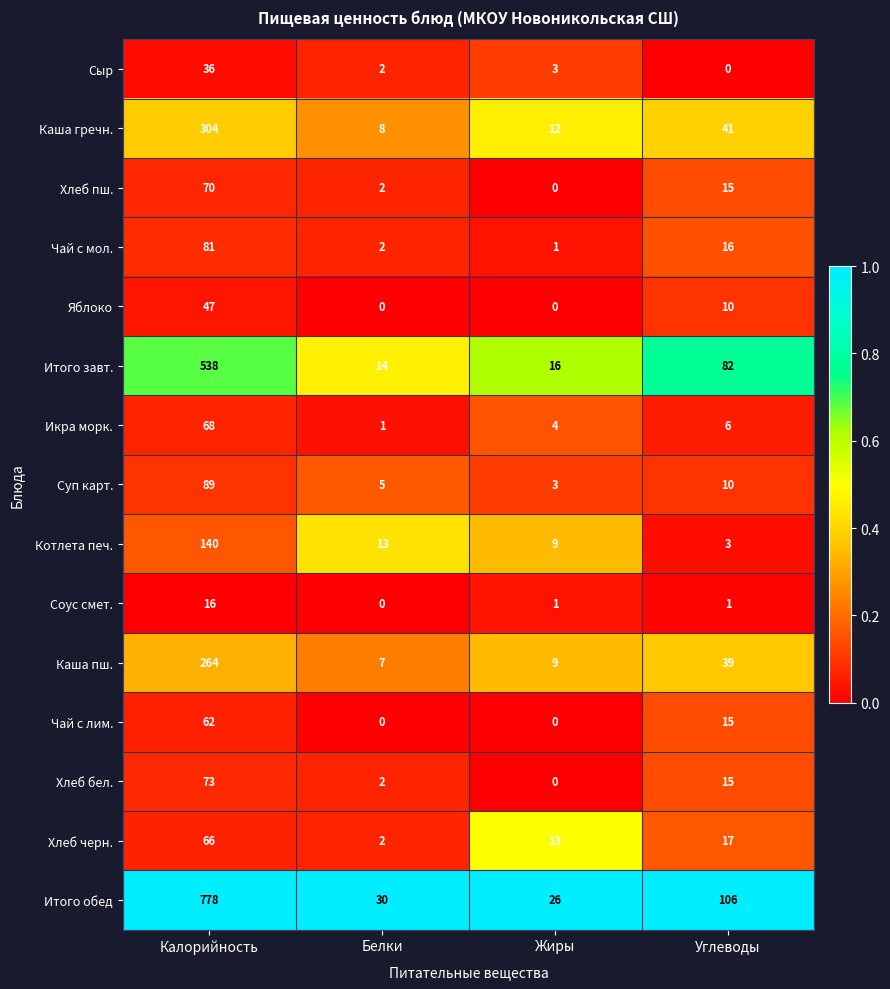

At which category is the sum across all series the highest?

Калорийность